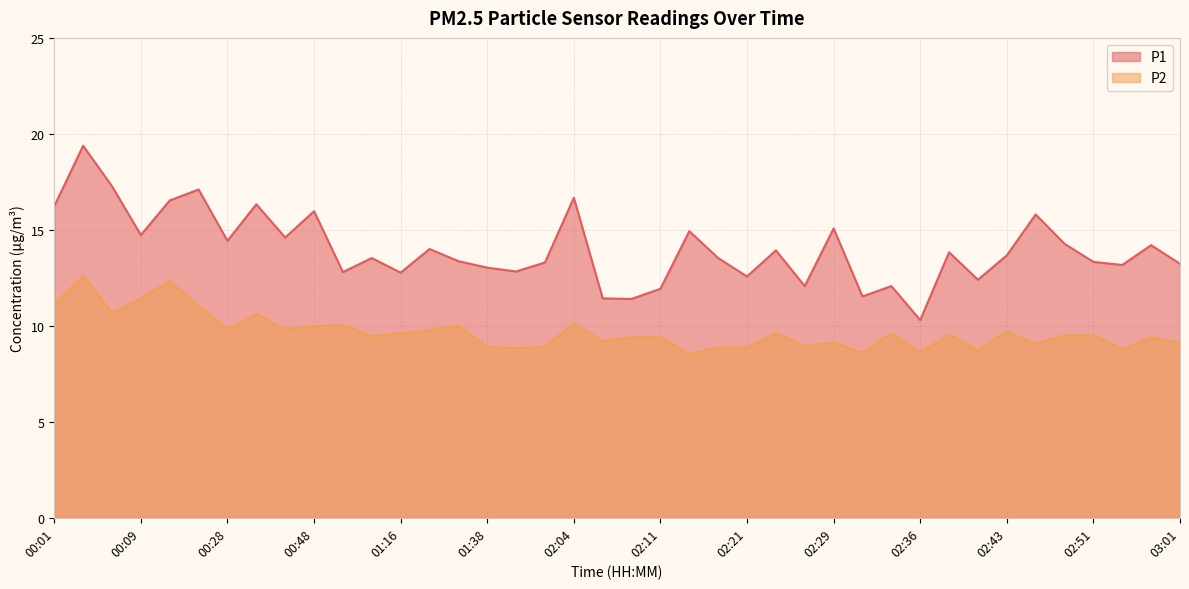

Which series has the largest total across all categories?

P1